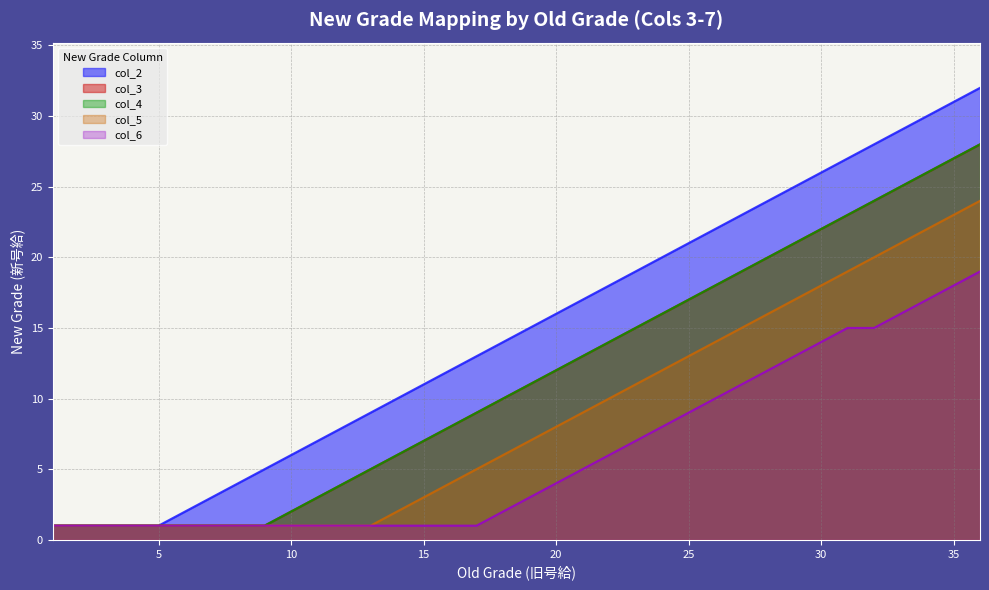

What is the sum of all col_3 values?

414